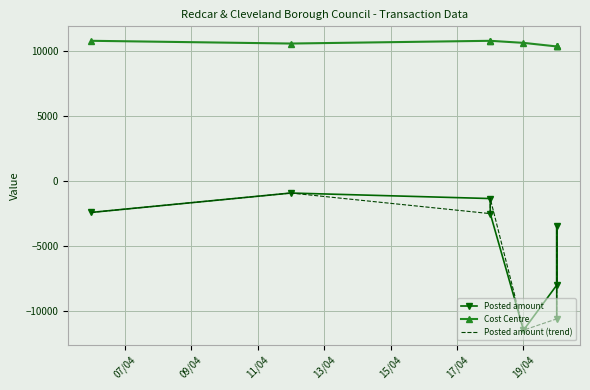

The Posted amount series shows -1588.6 at 09/04. True or false?

False